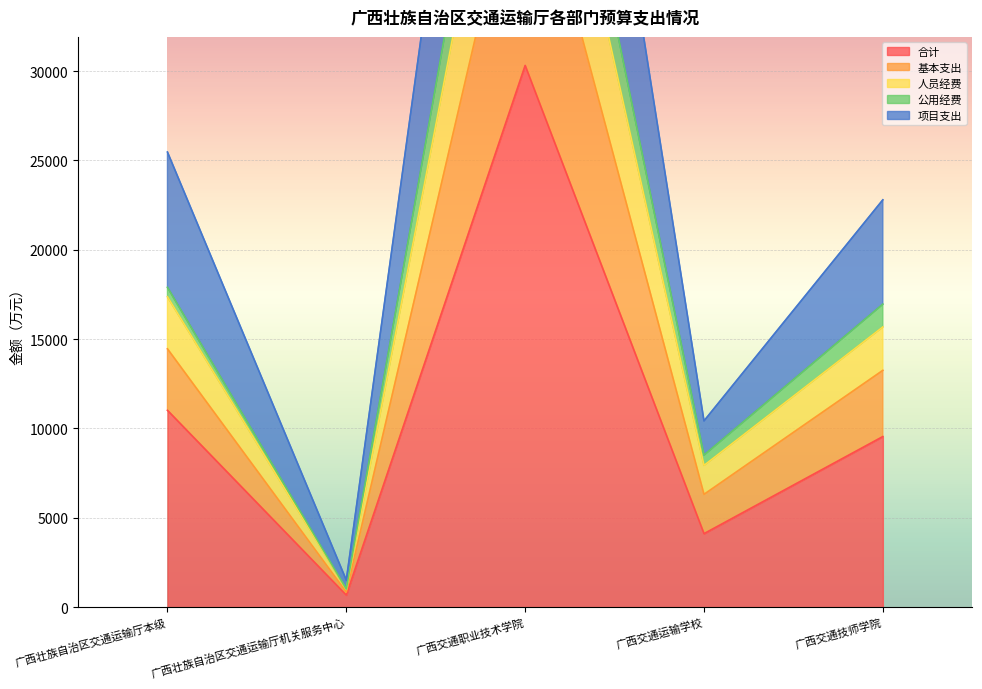

Where is the first local maximum for 项目支出?

广西交通职业技术学院